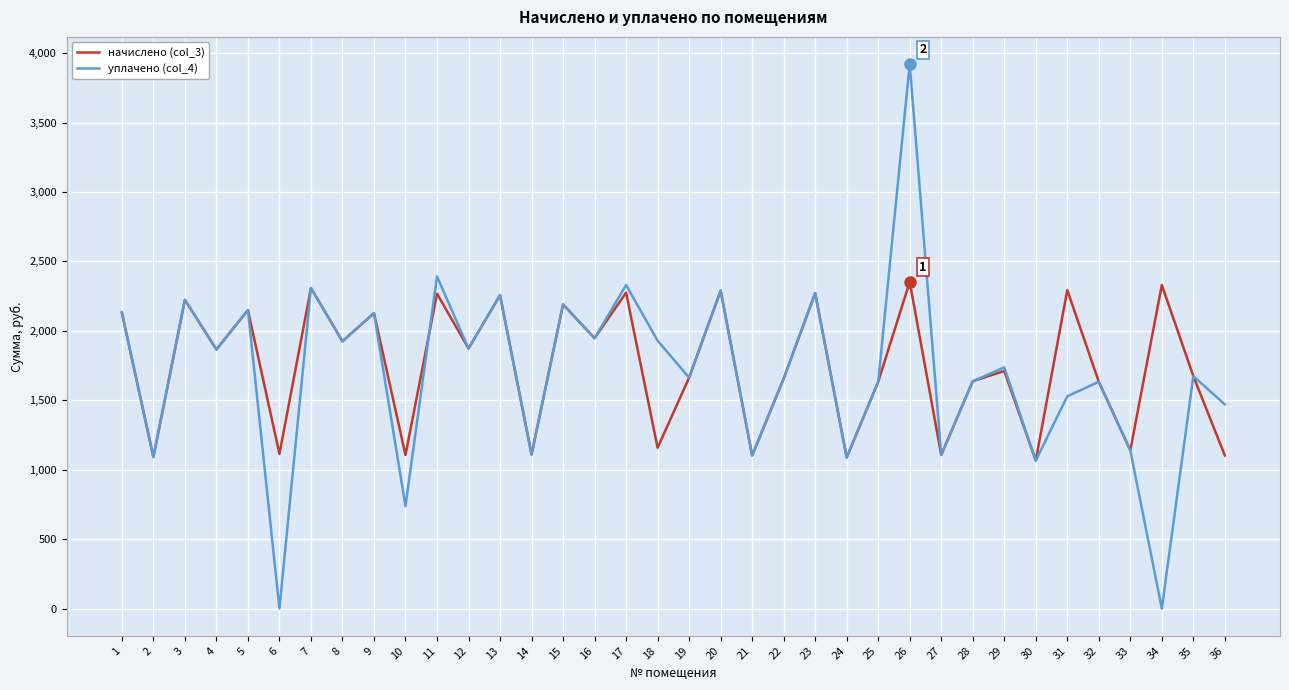

Which series has the largest range (max minus min)?

уплачено (col_4)